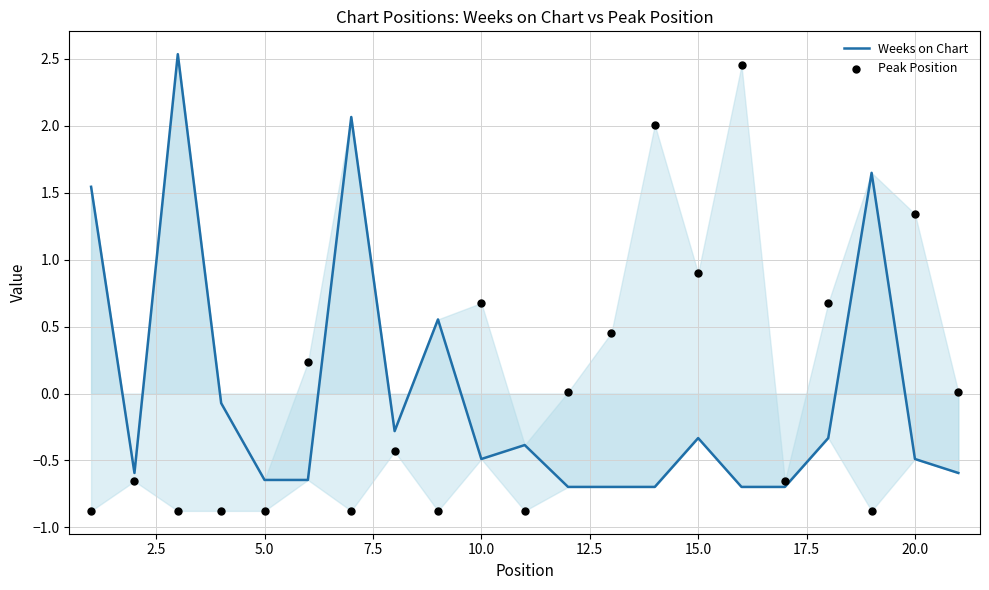

Which series reaches the maximum Y coordinate?

Weeks on Chart